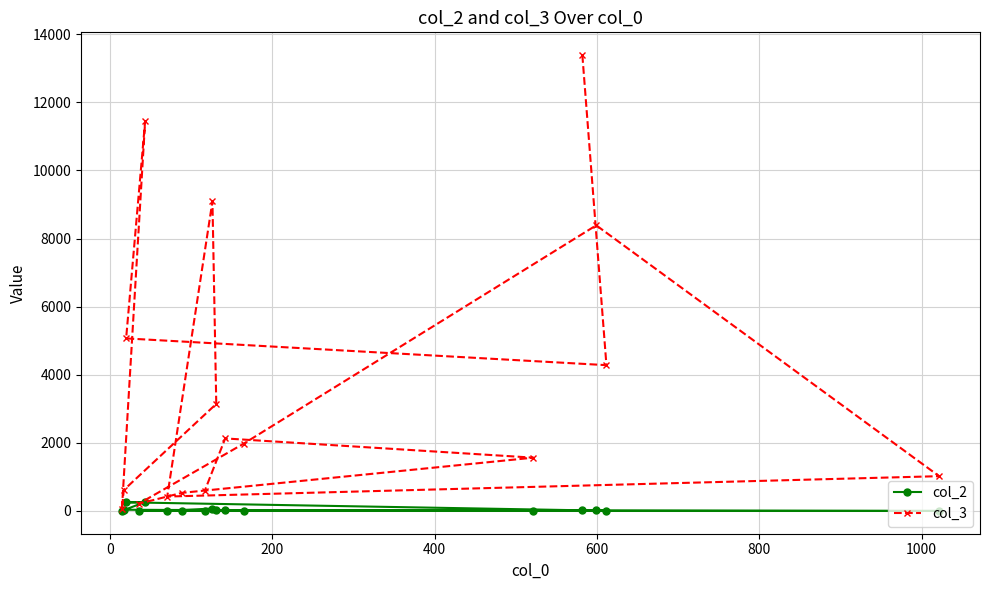

True or false: col_2 and col_3 cross at least once.

False